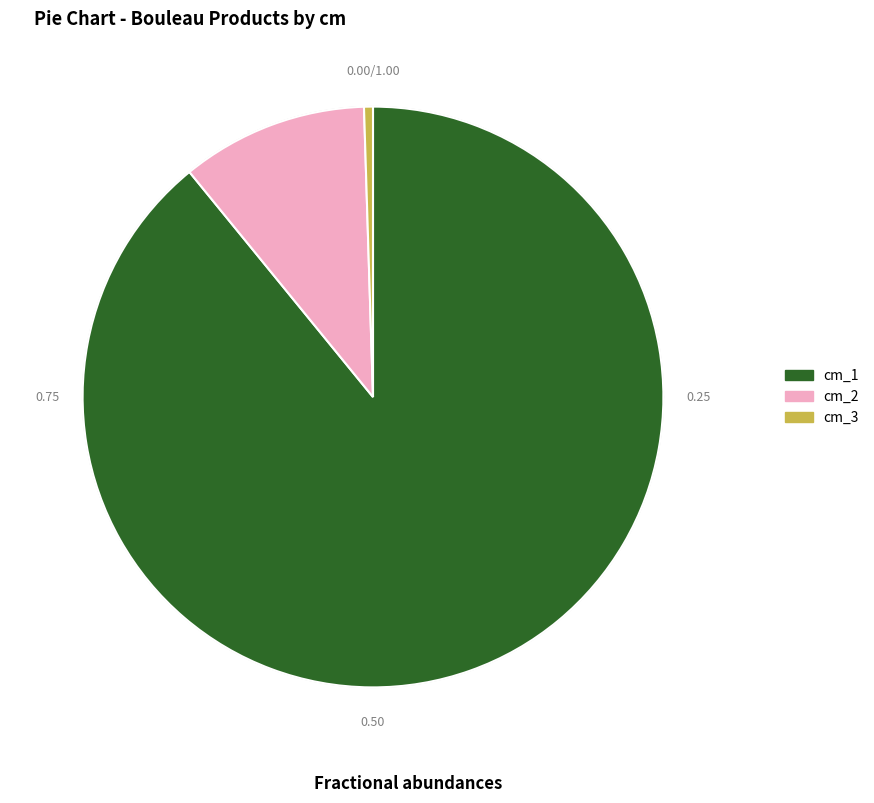

Rank the categories by value from lowest to highest.

cm_3, cm_2, cm_1